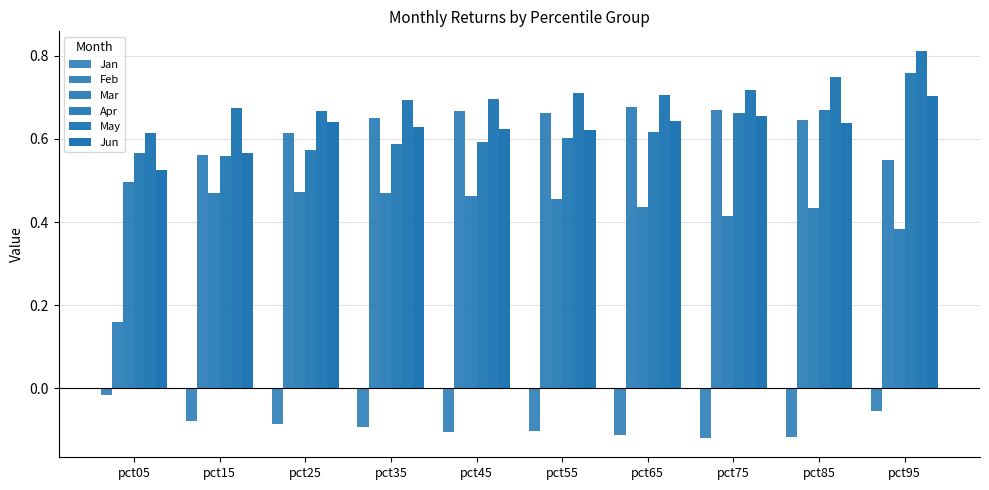

At how many categories does at least one series exceed 0?

10